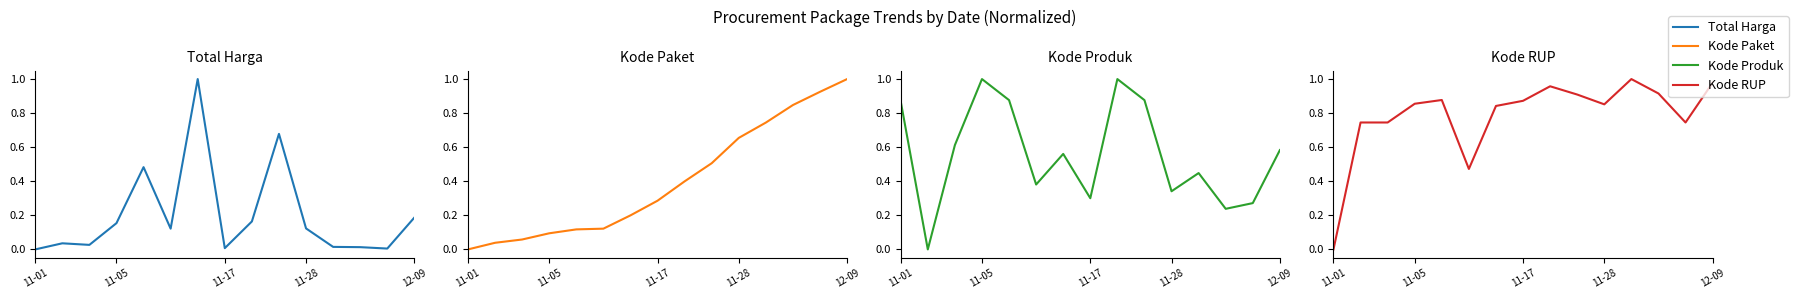

How many data points does each series have?

15